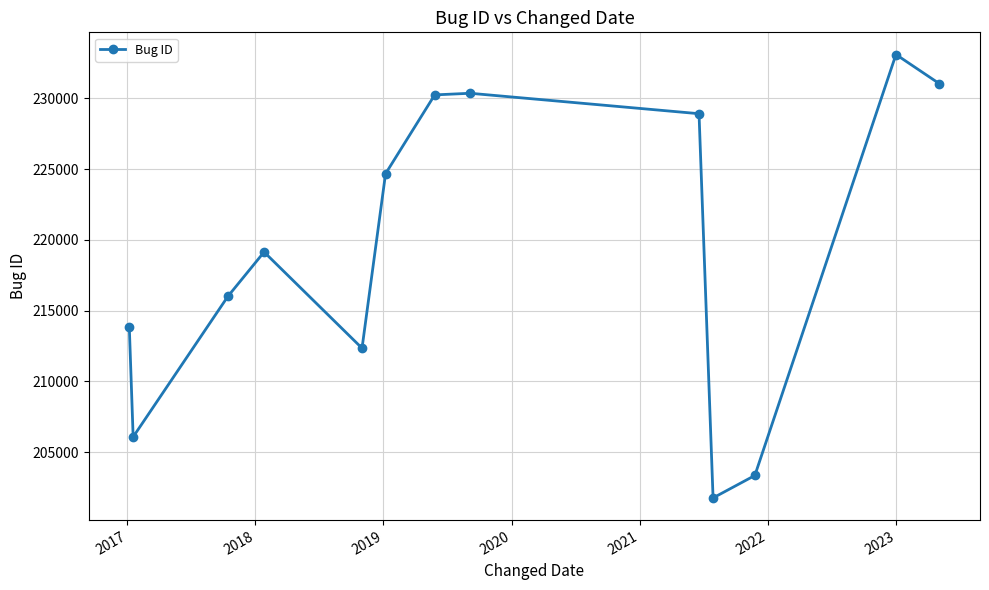

How many lines are shown in the chart?

1